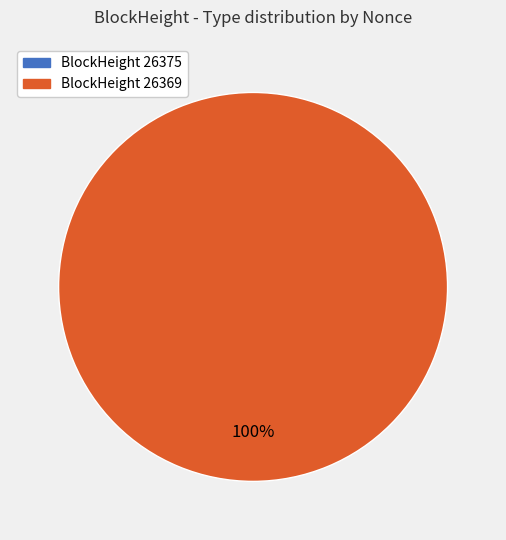

What is the majority slice?

26369